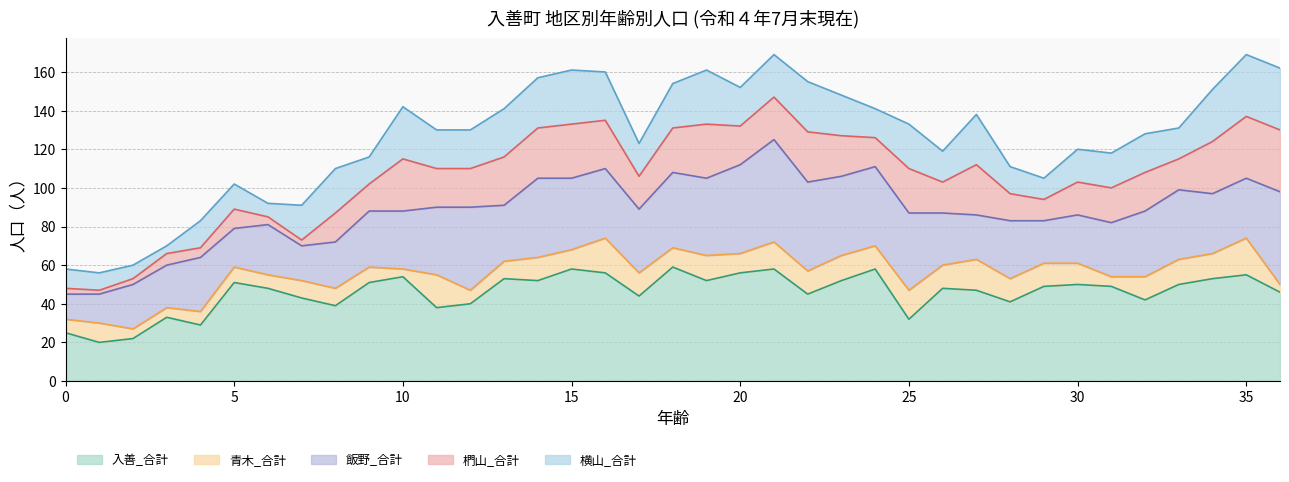

Reading left to right, what are all the values shown in this chart?

全体_合計: 0=95	1=80	2=115	3=111	4=123	5=145	6=138	7=145	8=151	9=148	10=165	11=170	12=184	13=170	14=198	15=209	16=186	17=177	18=212	19=205	20=188	21=210	22=187	23=193	24=191	25=179	26=154	27=168	28=145	29=159	30=162	31=155	32=166	33=173	34=204	35=215	36=205
入善_合計: 0=25	1=20	2=22	3=33	4=29	5=51	6=48	7=43	8=39	9=51	10=54	11=38	12=40	13=53	14=52	15=58	16=56	17=44	18=59	19=52	20=56	21=58	22=45	23=52	24=58	25=32	26=48	27=47	28=41	29=49	30=50	31=49	32=42	33=50	34=53	35=55	36=46
青木_合計: 0=7	1=10	2=5	3=5	4=7	5=8	6=7	7=9	8=9	9=8	10=4	11=17	12=7	13=9	14=12	15=10	16=18	17=12	18=10	19=13	20=10	21=14	22=12	23=13	24=12	25=15	26=12	27=16	28=12	29=12	30=11	31=5	32=12	33=13	34=13	35=19	36=4
飯野_合計: 0=13	1=15	2=23	3=22	4=28	5=20	6=26	7=18	8=24	9=29	10=30	11=35	12=43	13=29	14=41	15=37	16=36	17=33	18=39	19=40	20=46	21=53	22=46	23=41	24=41	25=40	26=27	27=23	28=30	29=22	30=25	31=28	32=34	33=36	34=31	35=31	36=48
椚山_合計: 0=3	1=2	2=3	3=6	4=5	5=10	6=4	7=3	8=15	9=14	10=27	11=20	12=20	13=25	14=26	15=28	16=25	17=17	18=23	19=28	20=20	21=22	22=26	23=21	24=15	25=23	26=16	27=26	28=14	29=11	30=17	31=18	32=20	33=16	34=27	35=32	36=32
横山_合計: 0=10	1=9	2=7	3=4	4=14	5=13	6=7	7=18	8=23	9=14	10=27	11=20	12=20	13=25	14=26	15=28	16=25	17=17	18=23	19=28	20=20	21=22	22=26	23=21	24=15	25=23	26=16	27=26	28=14	29=11	30=17	31=18	32=20	33=16	34=27	35=32	36=32